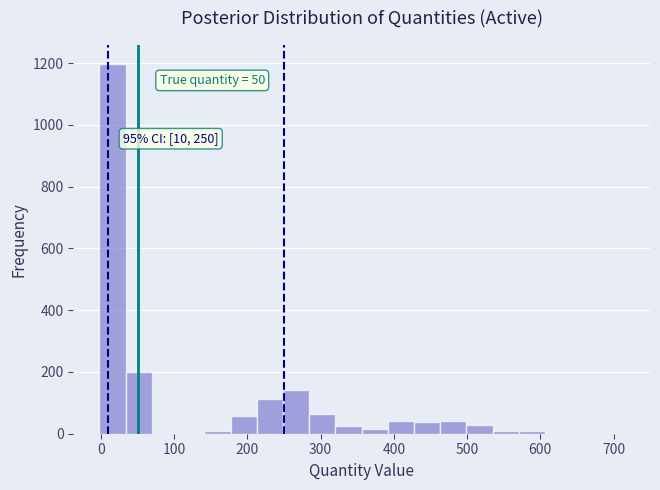

Read against the x-axis, roughly where is the centre of the tallest bar?

20